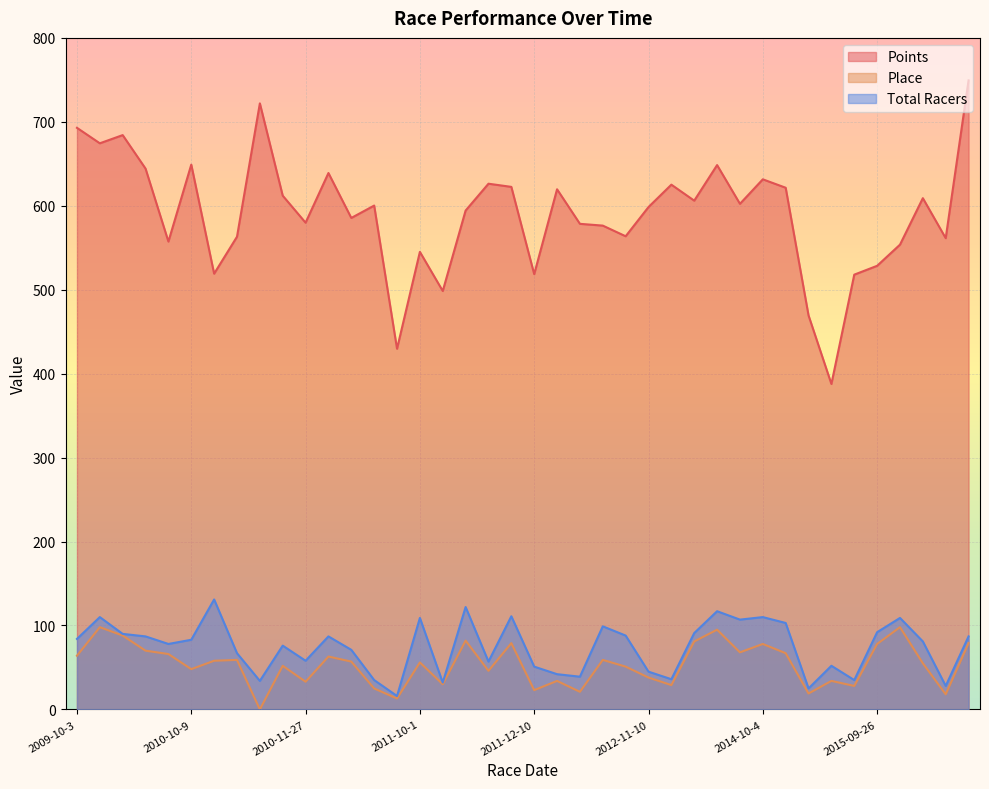

What are all the series names shown in the legend?

Points, Place, Total Racers